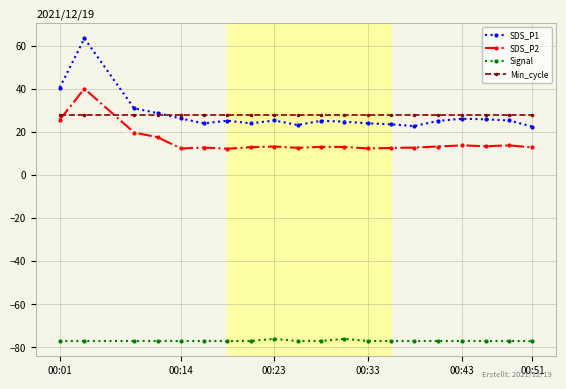

List the series in order of their peak value, lowest first.

Signal, Min_cycle, SDS_P2, SDS_P1